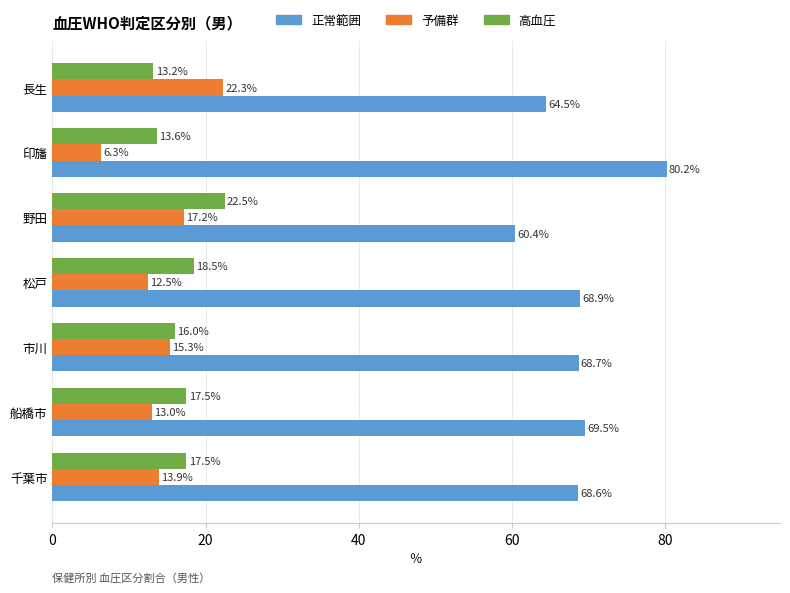

Which category has the lowest value in the 予備群 series?

印旛